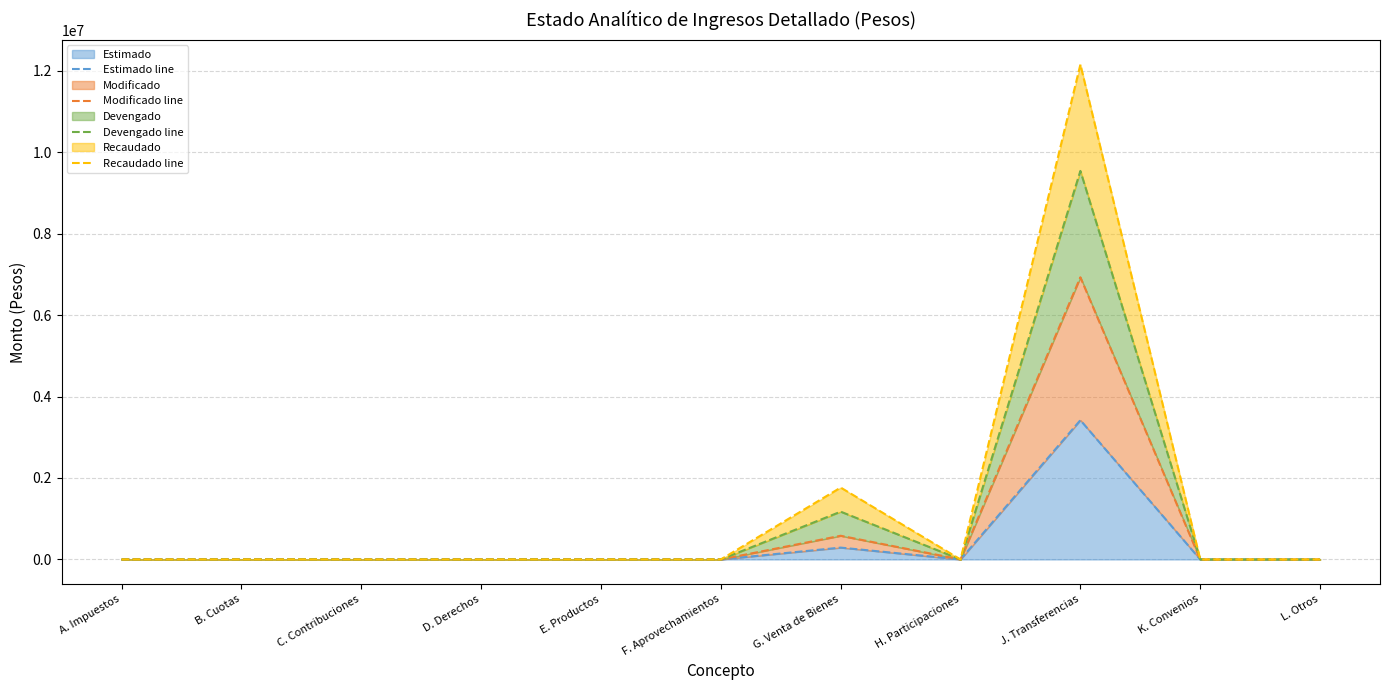

How many values in Devengado line are above zero?

2